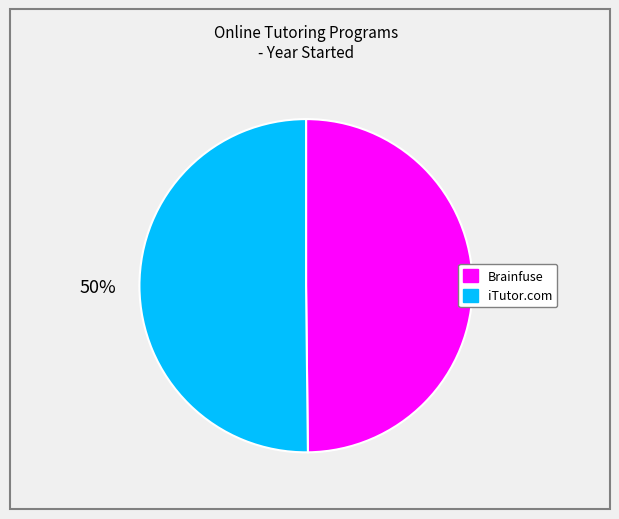

True or false: Brainfuse accounts for 50% of the total.

True